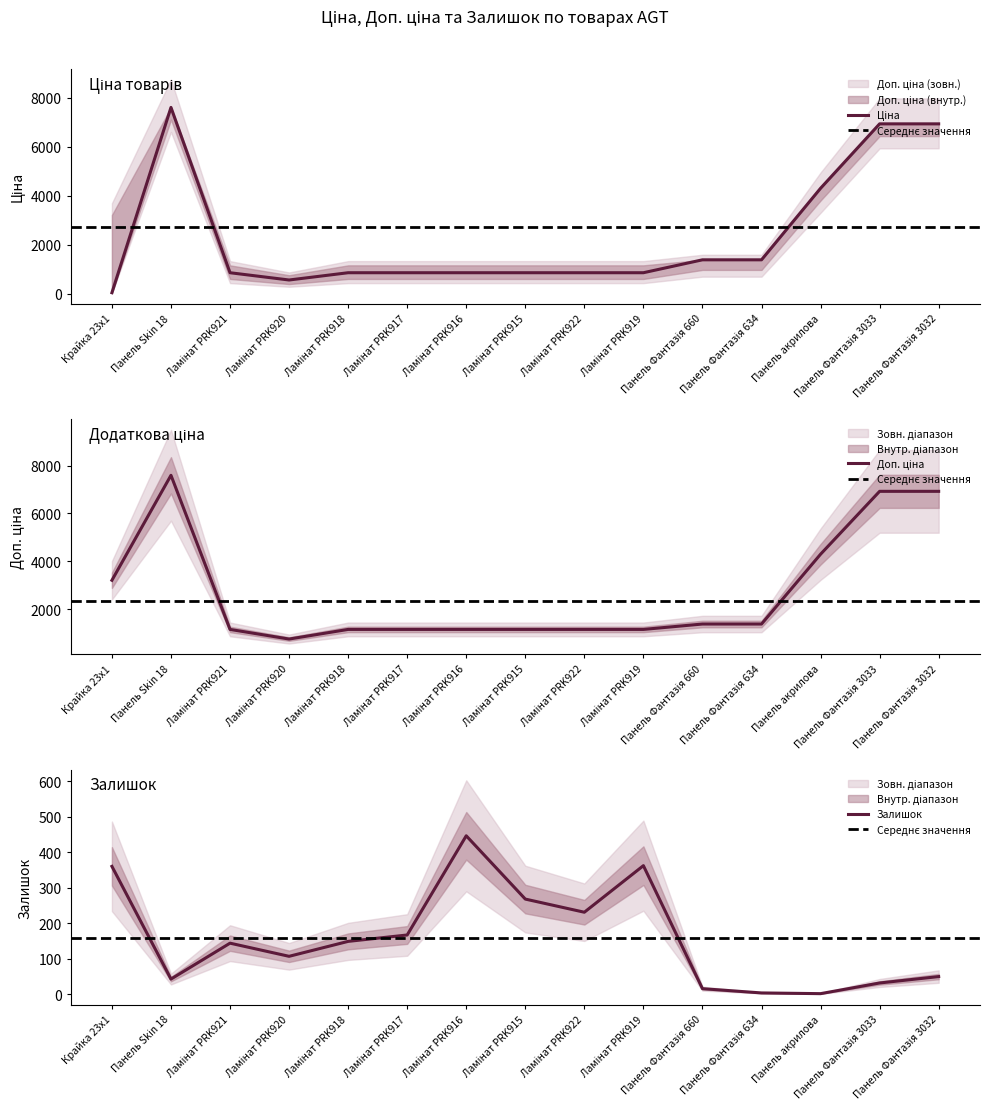

Between Панель Фантазія 634 and Панель Фантазія 3032, which is larger?

Панель Фантазія 3032